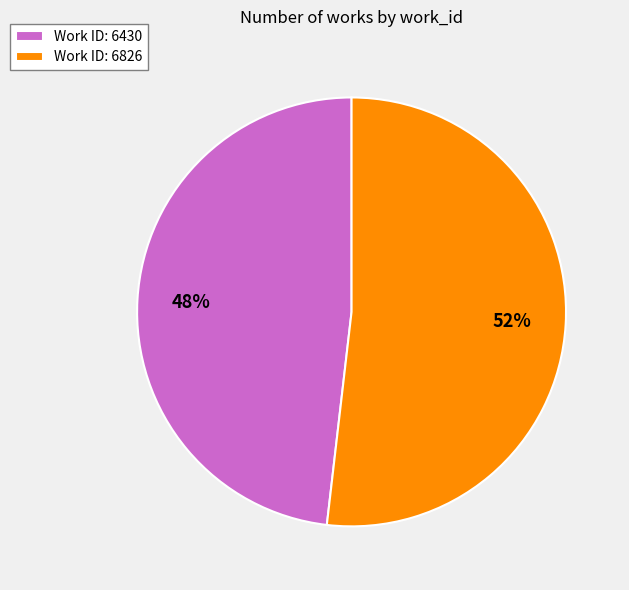

Between Work ID: 6826 and Work ID: 6430, which is larger?

Work ID: 6826